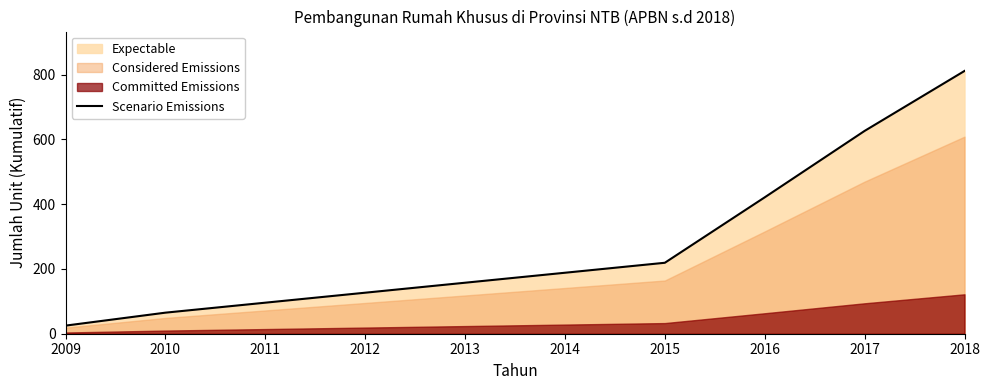

The chart shows a value of 40 at 2009. True or false?

False